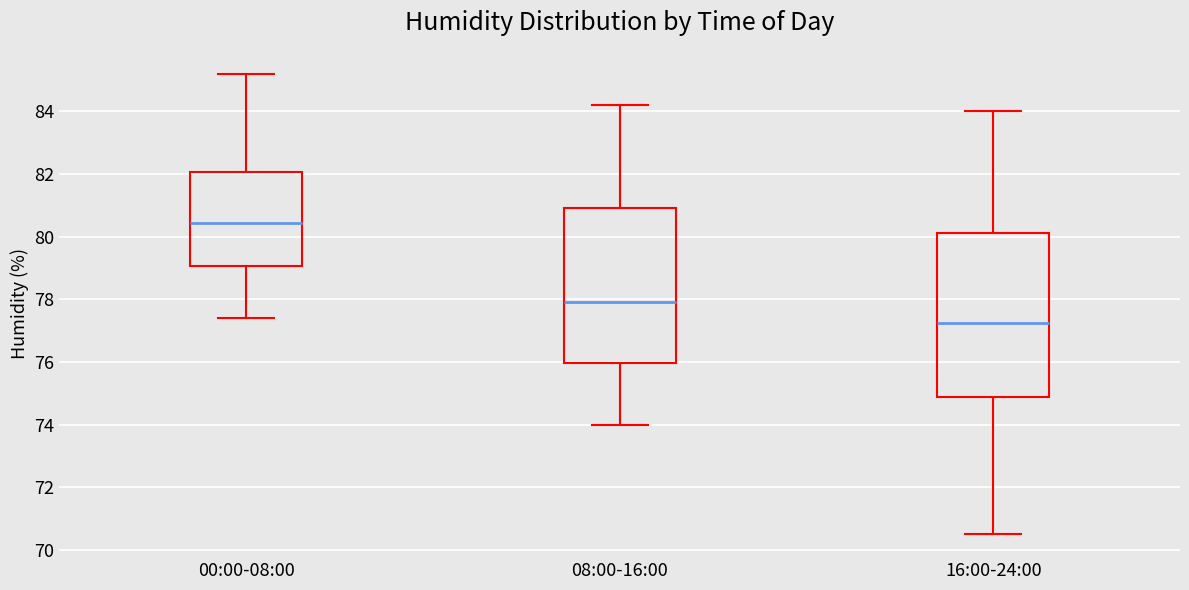

Reading left to right, transcribe this box plot: for each box, give where its median line is, the range the box spans, and where its two whiskers end, as read against the y-axis. The values are not printed on the chart, so give them approximately, as read against the axis.

00:00-08:00: median 80.4, box 79.0 to 82.0, whiskers 77.4 to 85.2
08:00-16:00: median 78.0, box 76.0 to 81.0, whiskers 74.0 to 84.2
16:00-24:00: median 77.2, box 74.8 to 80.2, whiskers 70.6 to 84.0